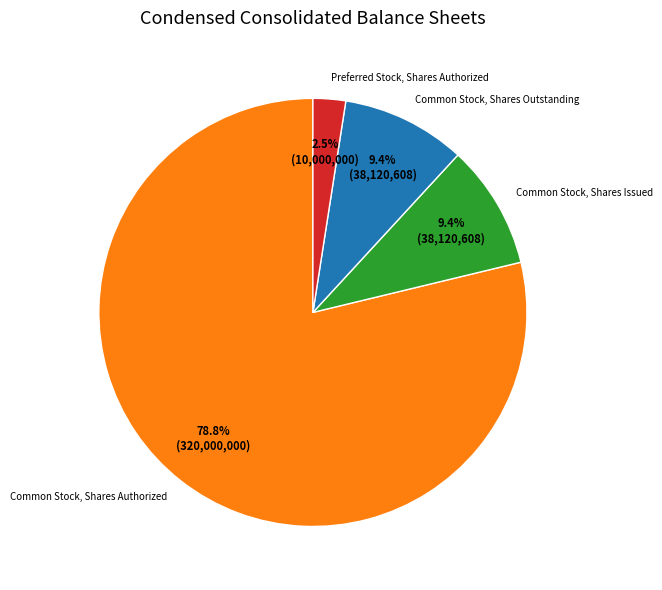

Which has a higher value, Preferred Stock, Shares Authorized or Common Stock, Shares Authorized?

Common Stock, Shares Authorized